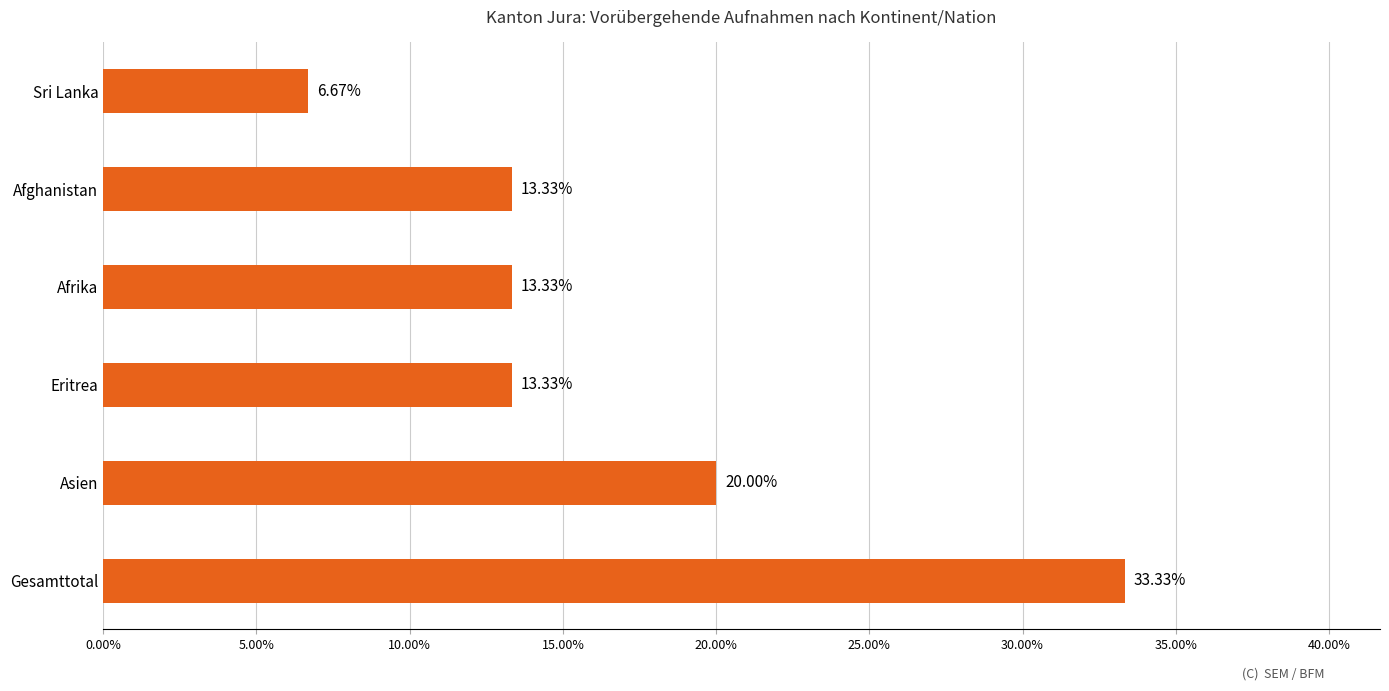

What is the difference between the maximum and minimum values?

26.7